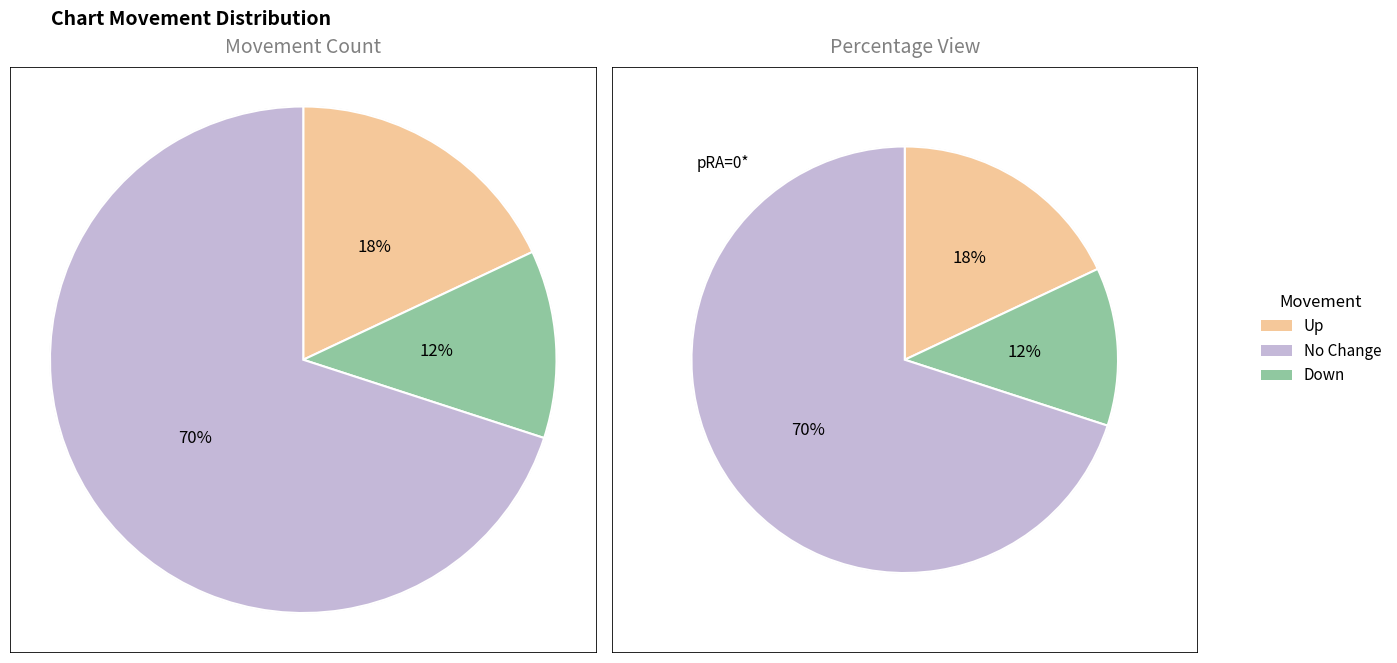

How many slices are in this pie chart?

3